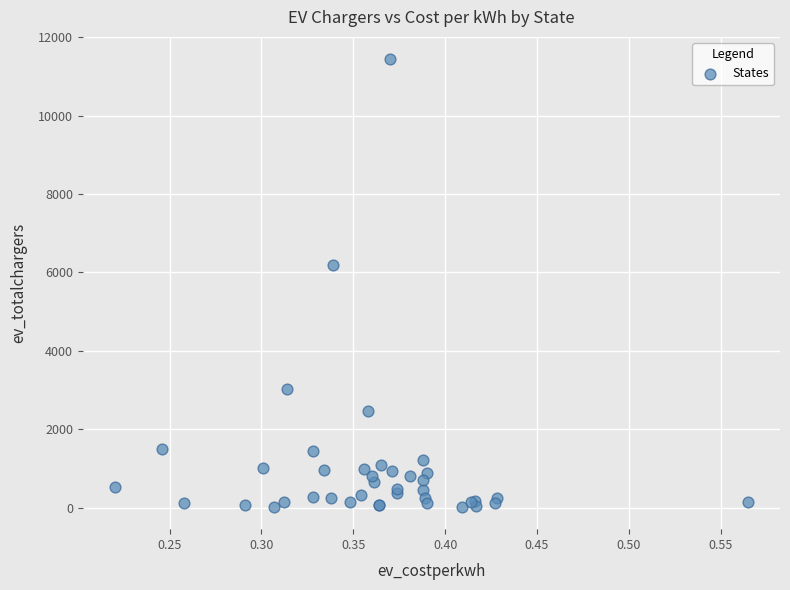

What Y value in the scatter plot is closest to 5730?

6189